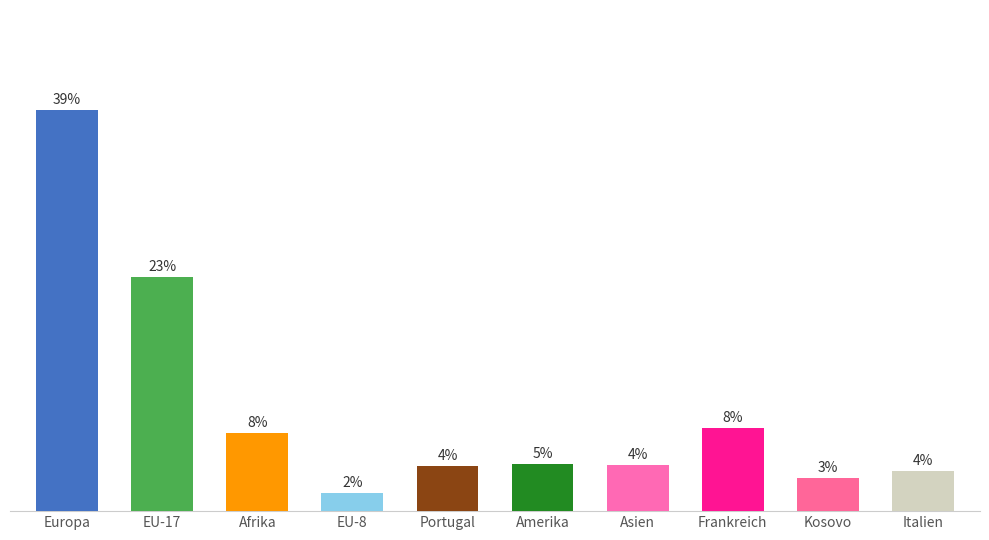

What is the change in value from Amerika to Asien?

-0.2